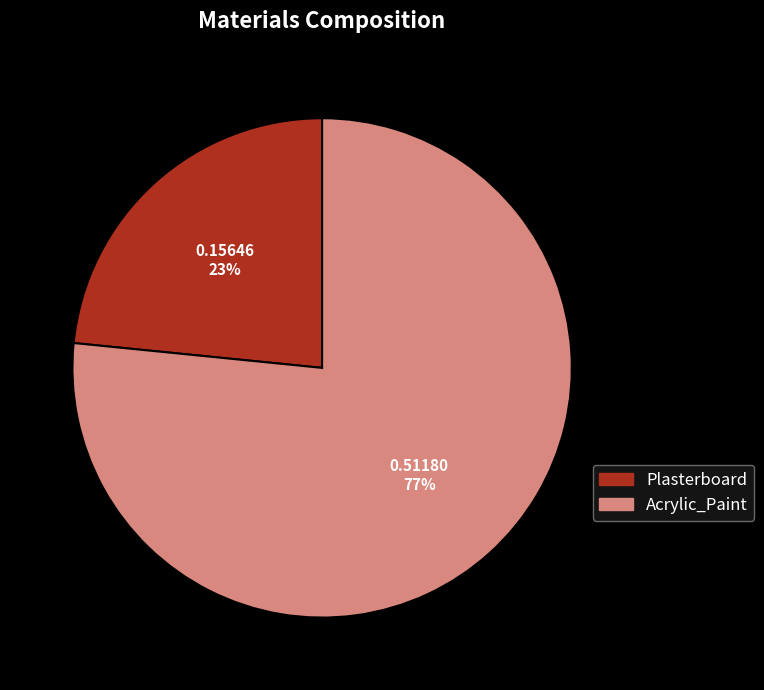

Is there any slice that represents more than half of the pie?

Yes